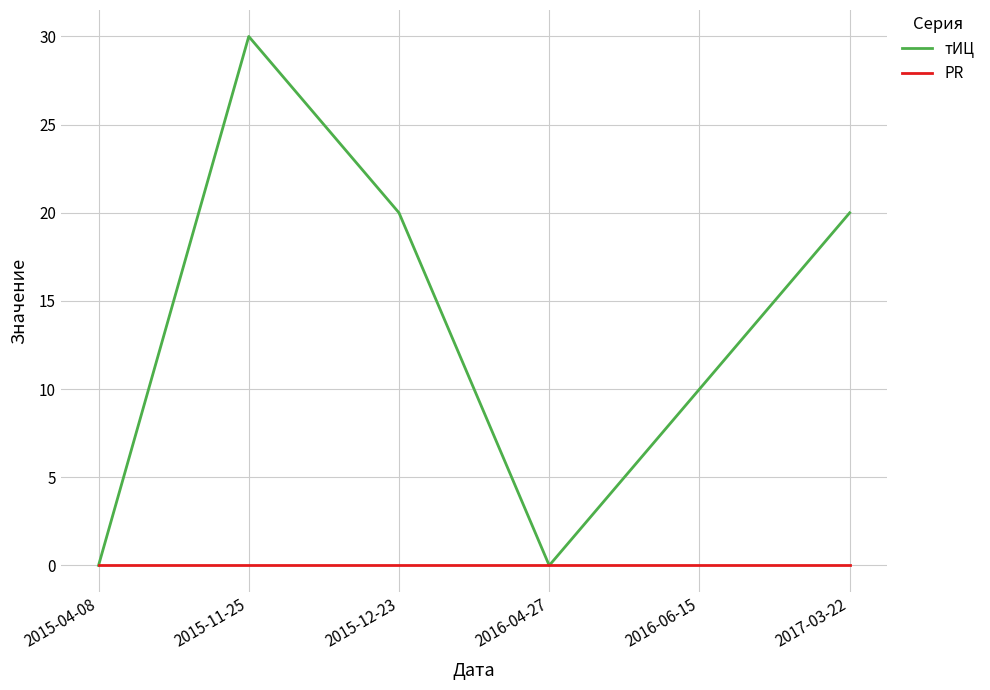

What is the sum of the тИЦ values at 2015-04-08 and 2016-06-15?

10